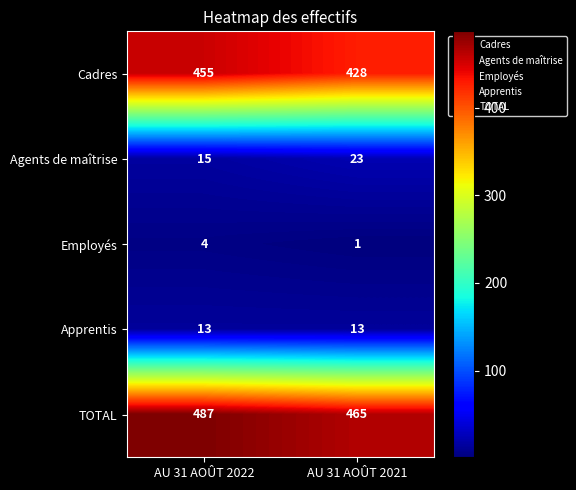

The Cadres series shows 455 at AU 31 AOÛT 2022. True or false?

True